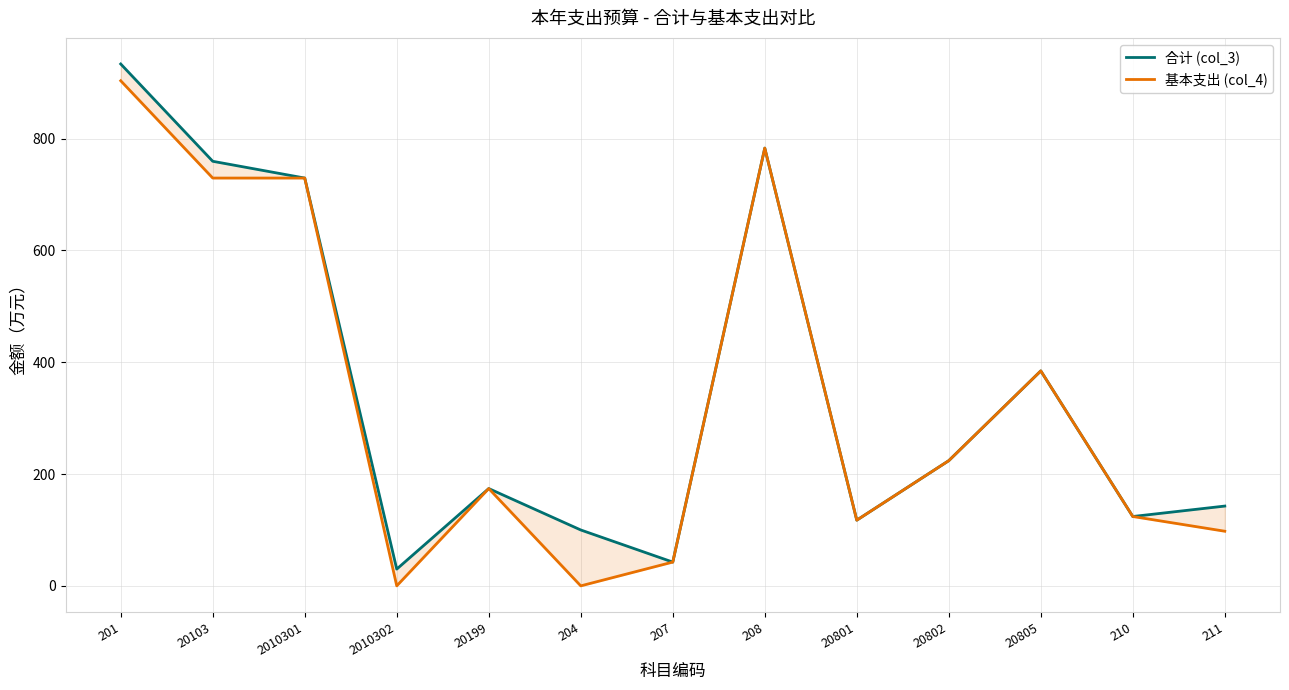

At which label does 合计 (col_3) first exceed 174?

201